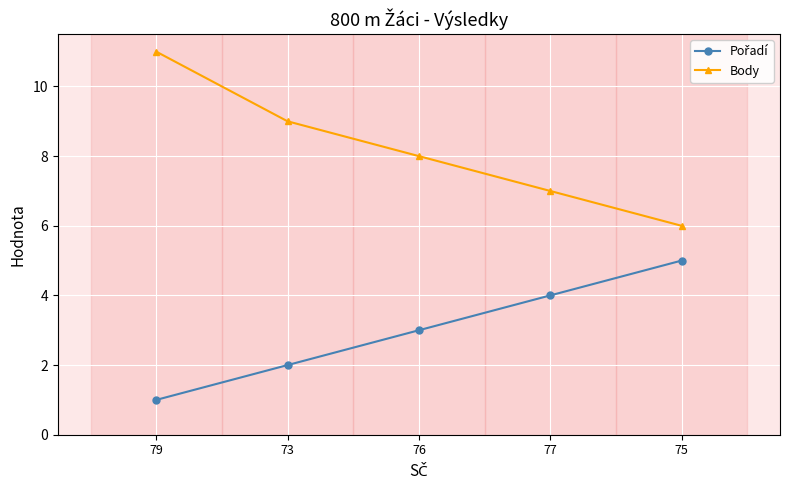

Is it true that Body equals 8 at 76?

True